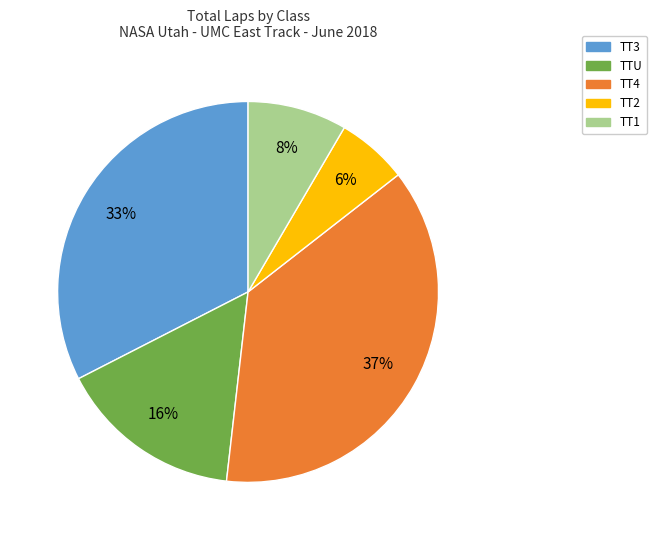

To the nearest percent, what is the average slice percentage?

20%